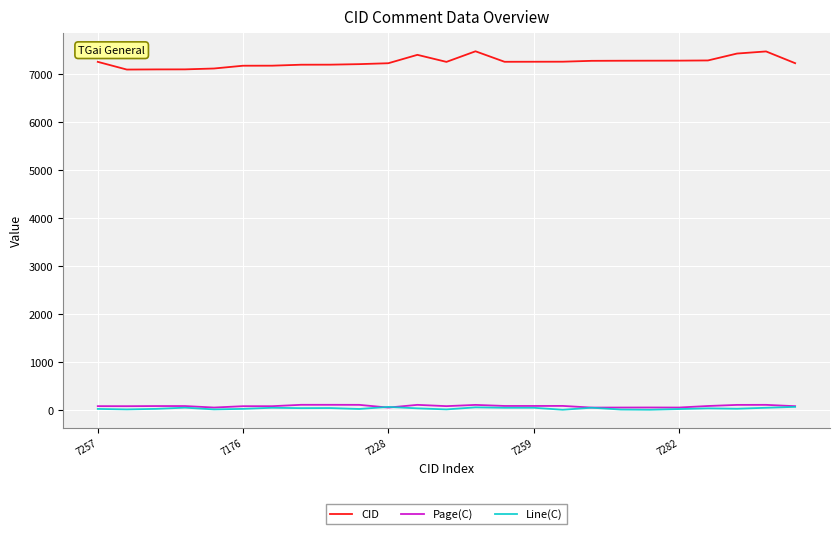

Which series has the largest range (max minus min)?

CID